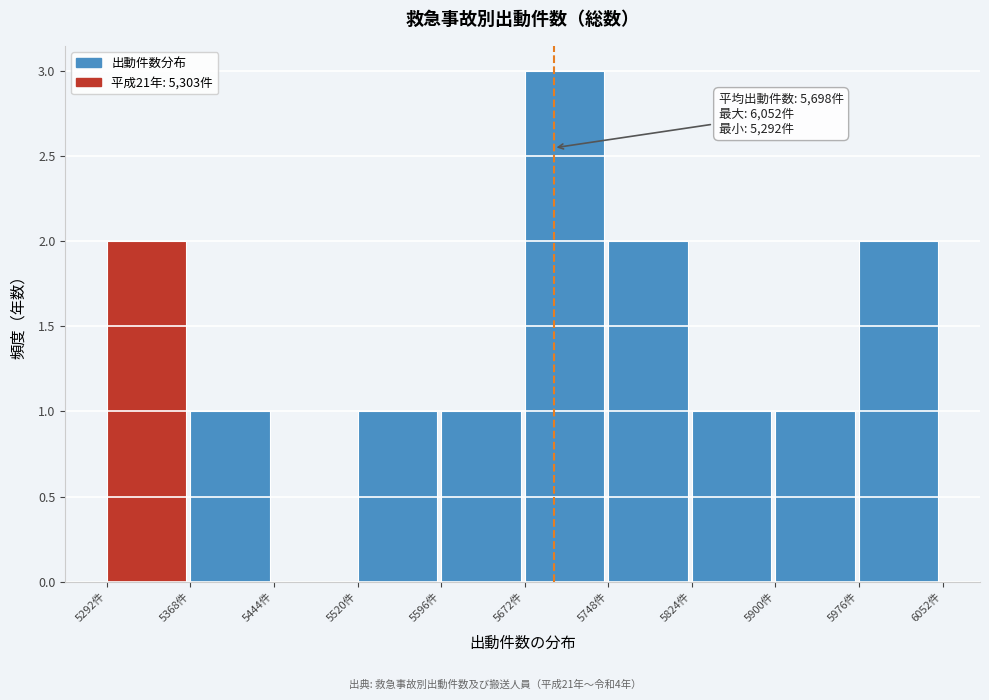

Over which range of the x-axis is the bar tallest?

5672 to 5748